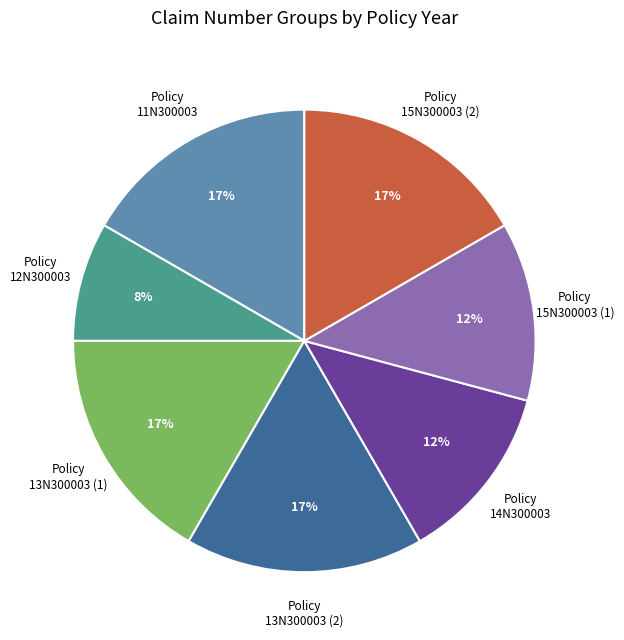

To the nearest percent, what is the average slice percentage?

14%